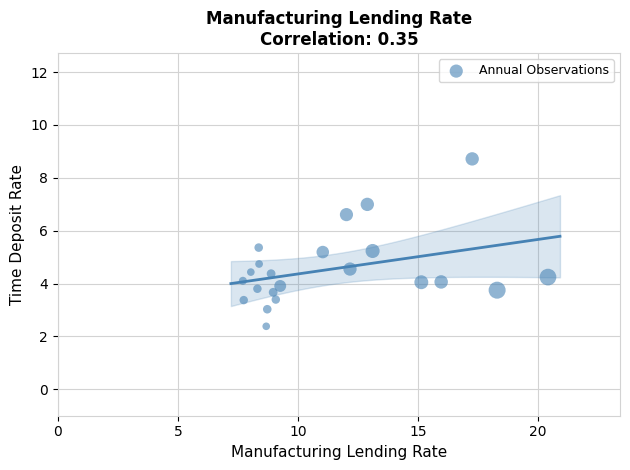

What is the range of X values (max minus min)?

12.7